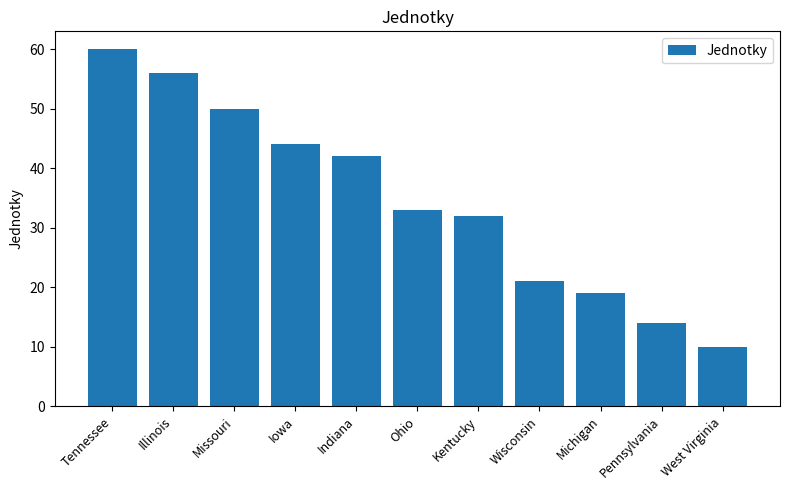

How many bars are there in total?

11